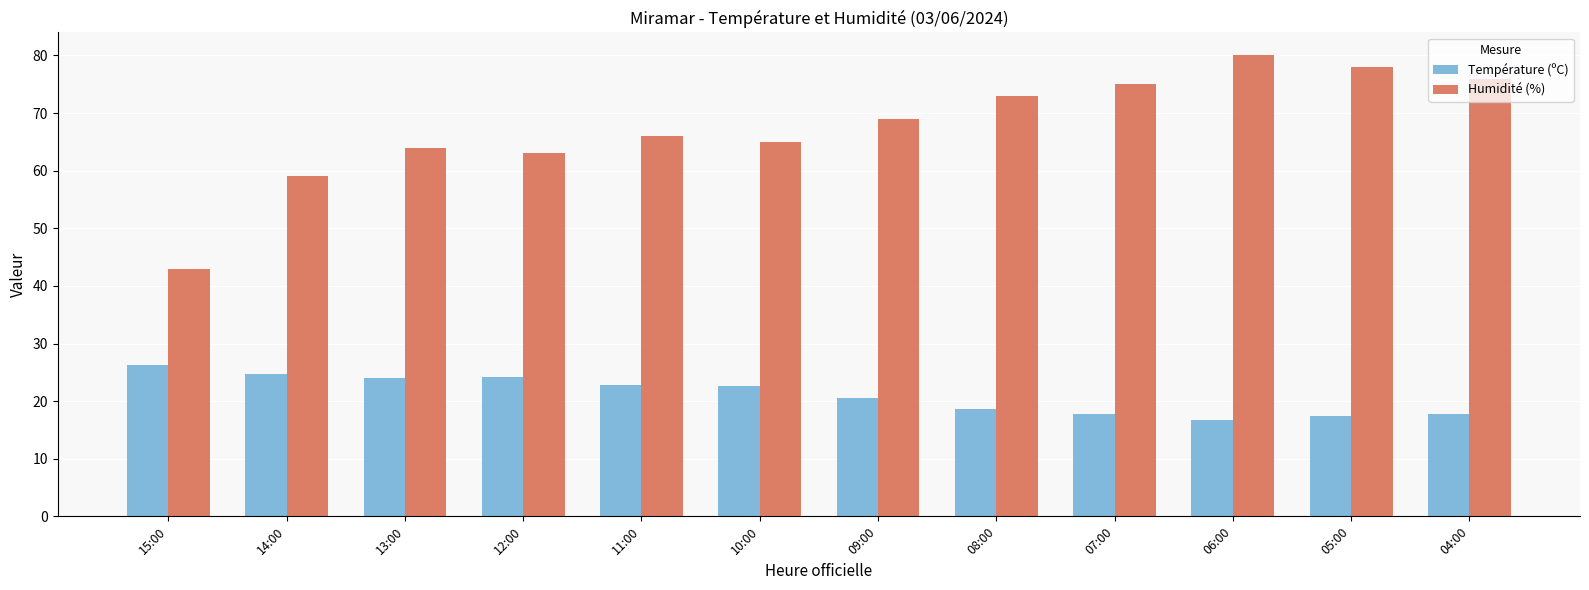

At how many categories does at least one series exceed 54?

11